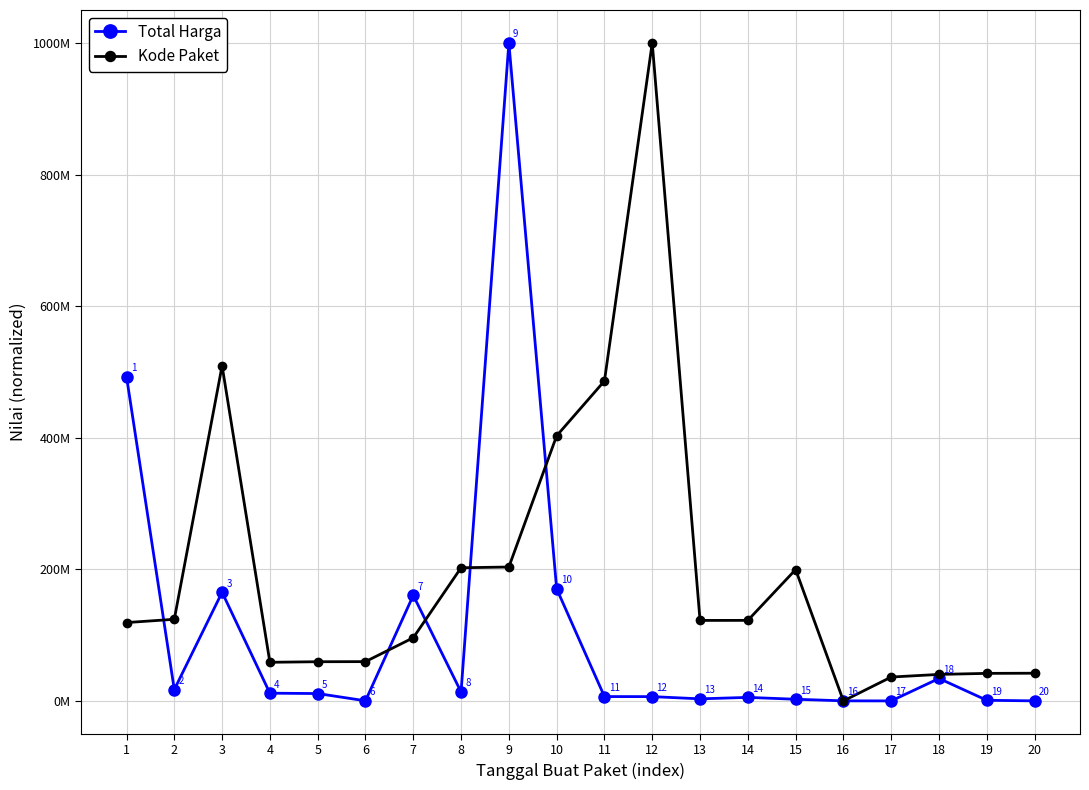

At 14, list the series in order from smallest to largest.

Total Harga, Kode Paket